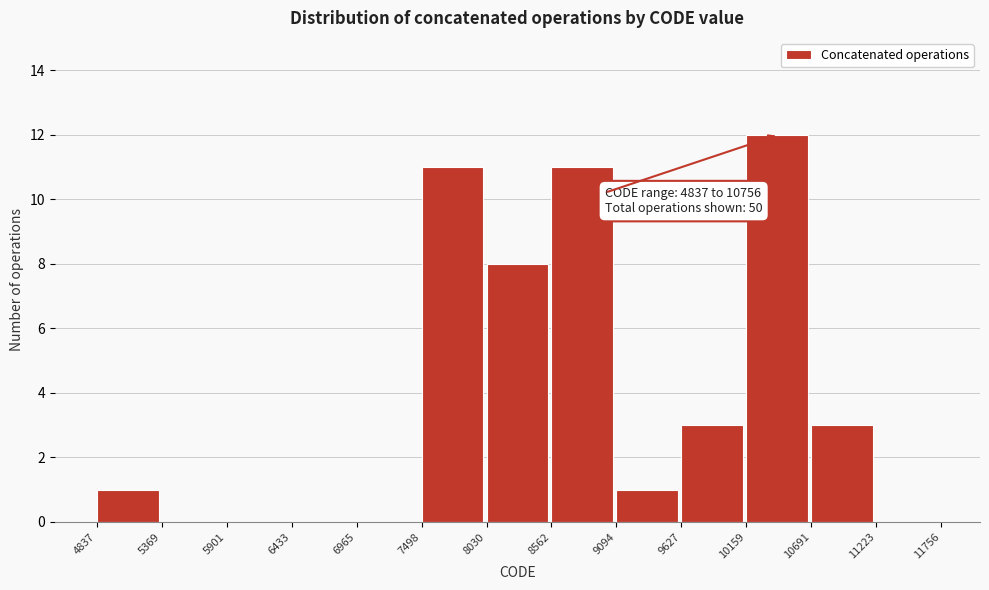

Which range on the x-axis has the tallest bar?

10159 to 10691